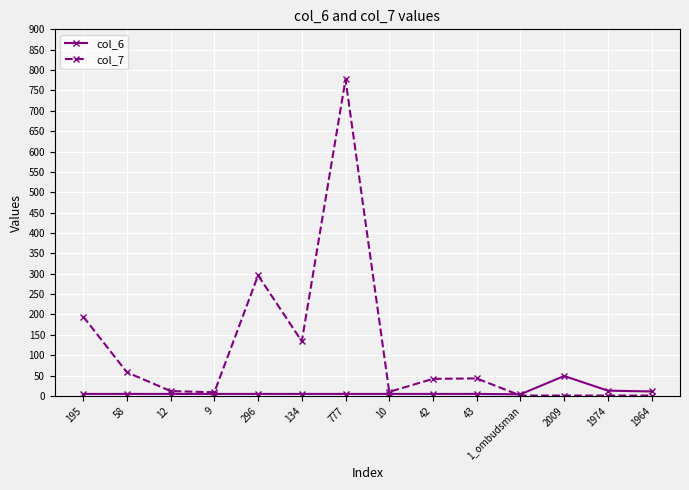

Which series has the widest spread of values?

col_7